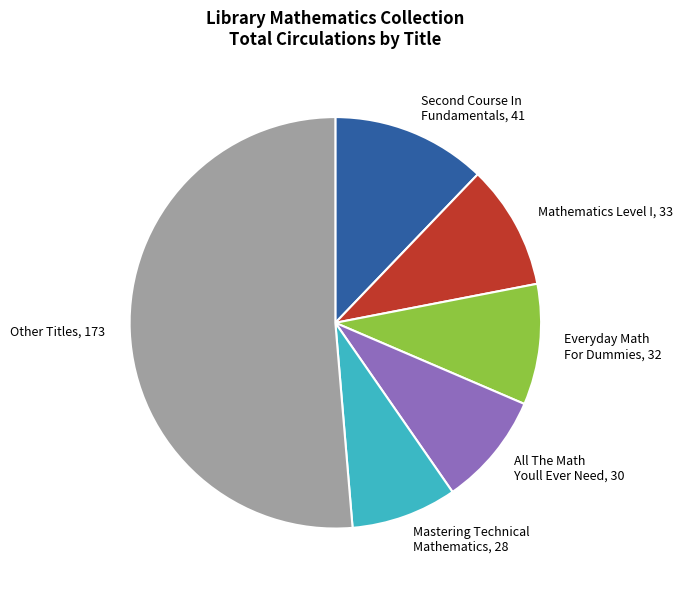

The Everyday Math For Dummies, 32 slice represents 16% of the pie. True or false?

False